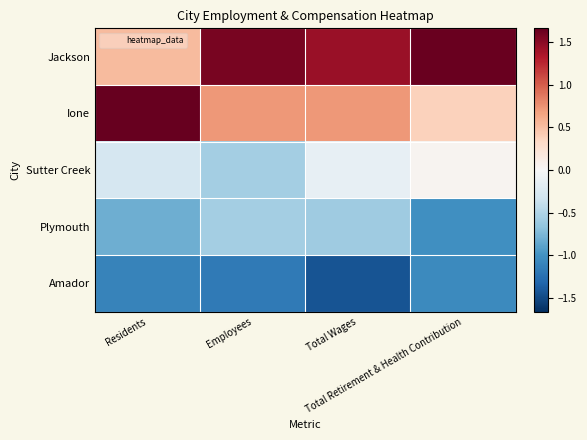

What is the difference between the highest and lowest values at Total Retirement & Health Contribution?

2.7